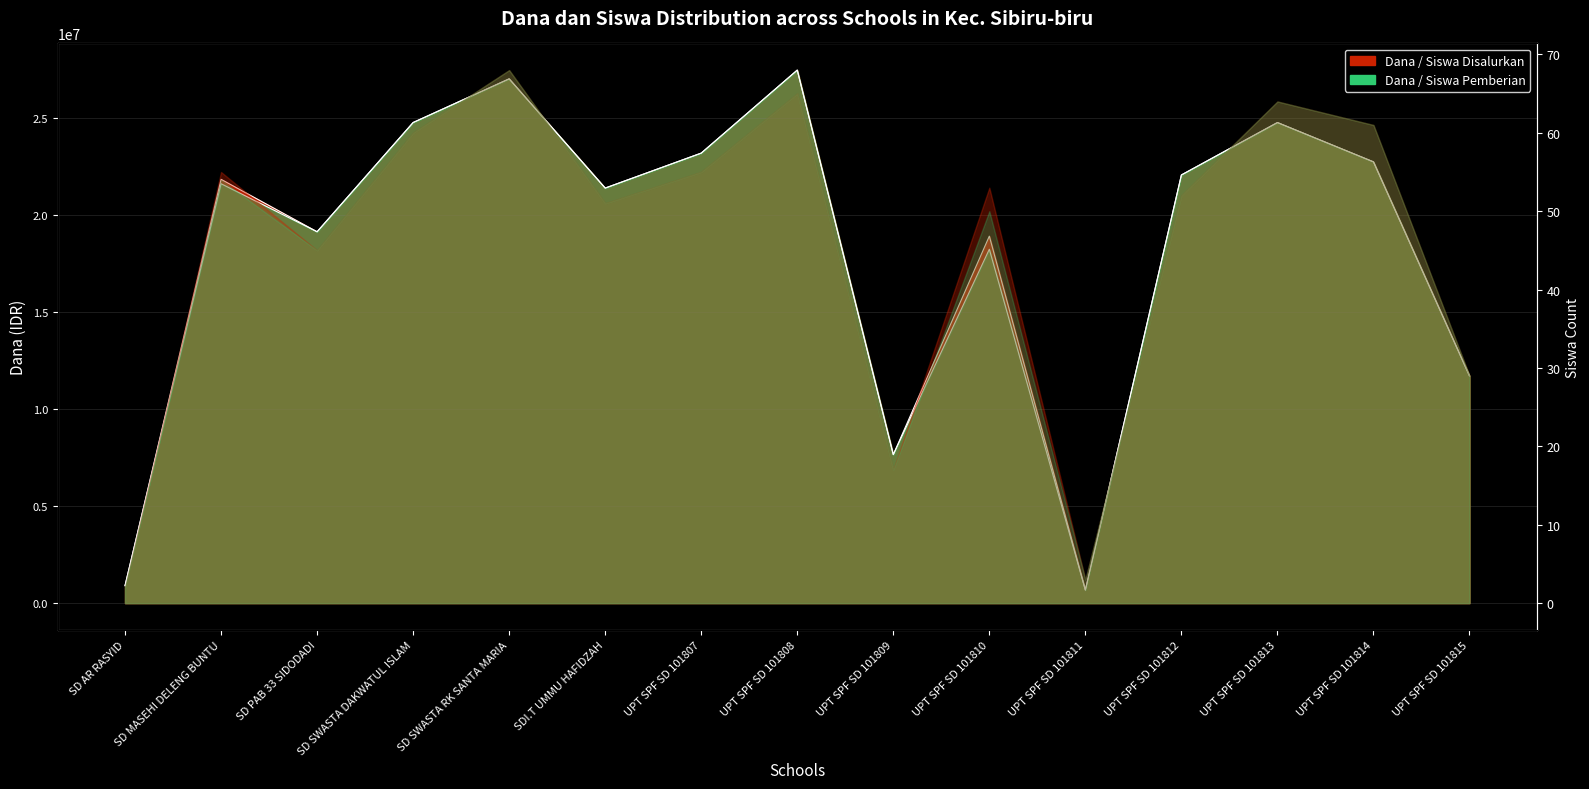

Which series has the widest spread of values?

Dana Disalurkan